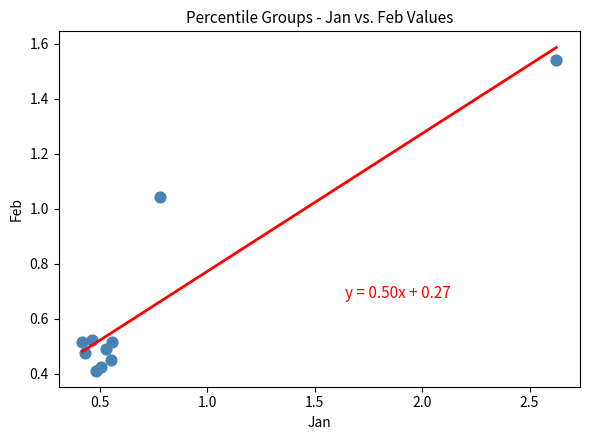

What is the range of X values (max minus min)?

2.2